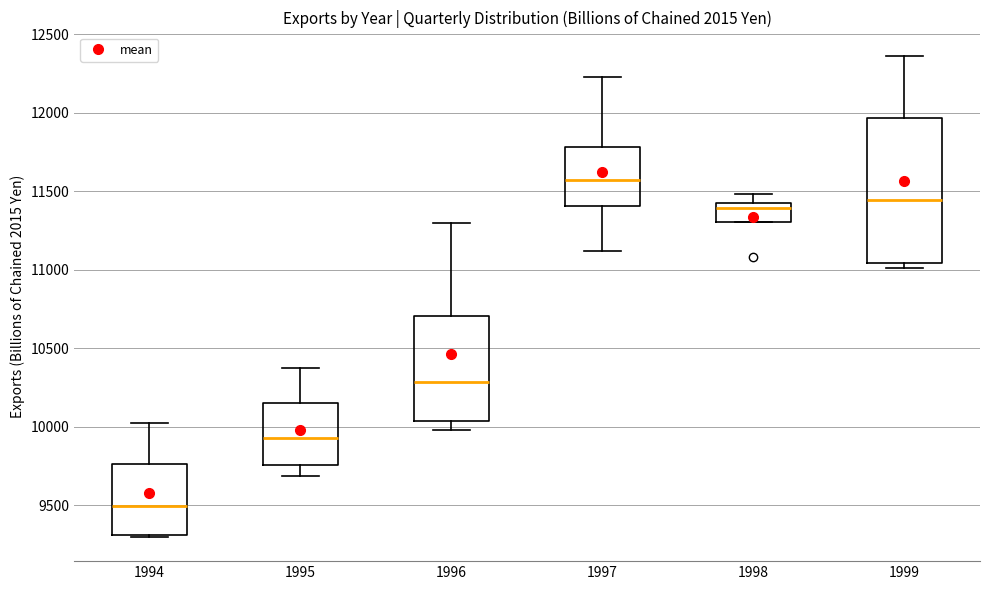

Where does the lower whisker of the box at x = 1995 end on the y-axis? The values are not printed on the chart, so give them approximately, as read against the axis.

9700